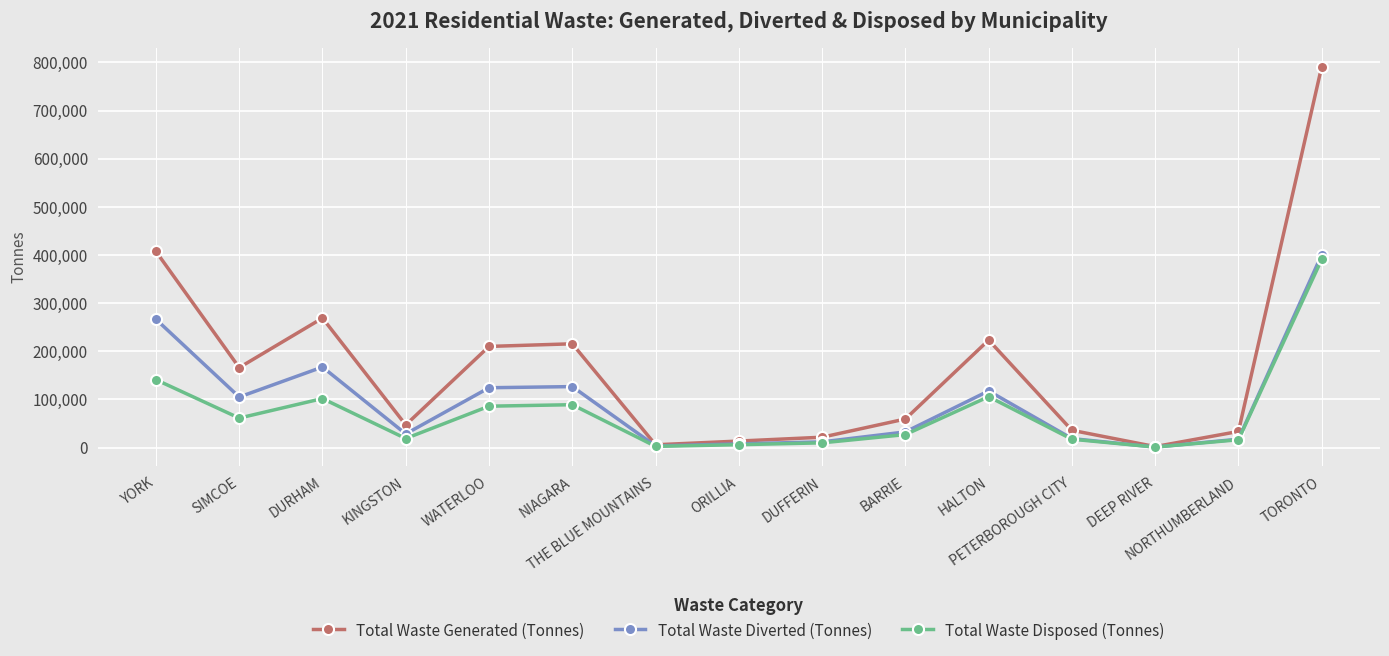

What is the label of the 9th point from the left?

DUFFERIN